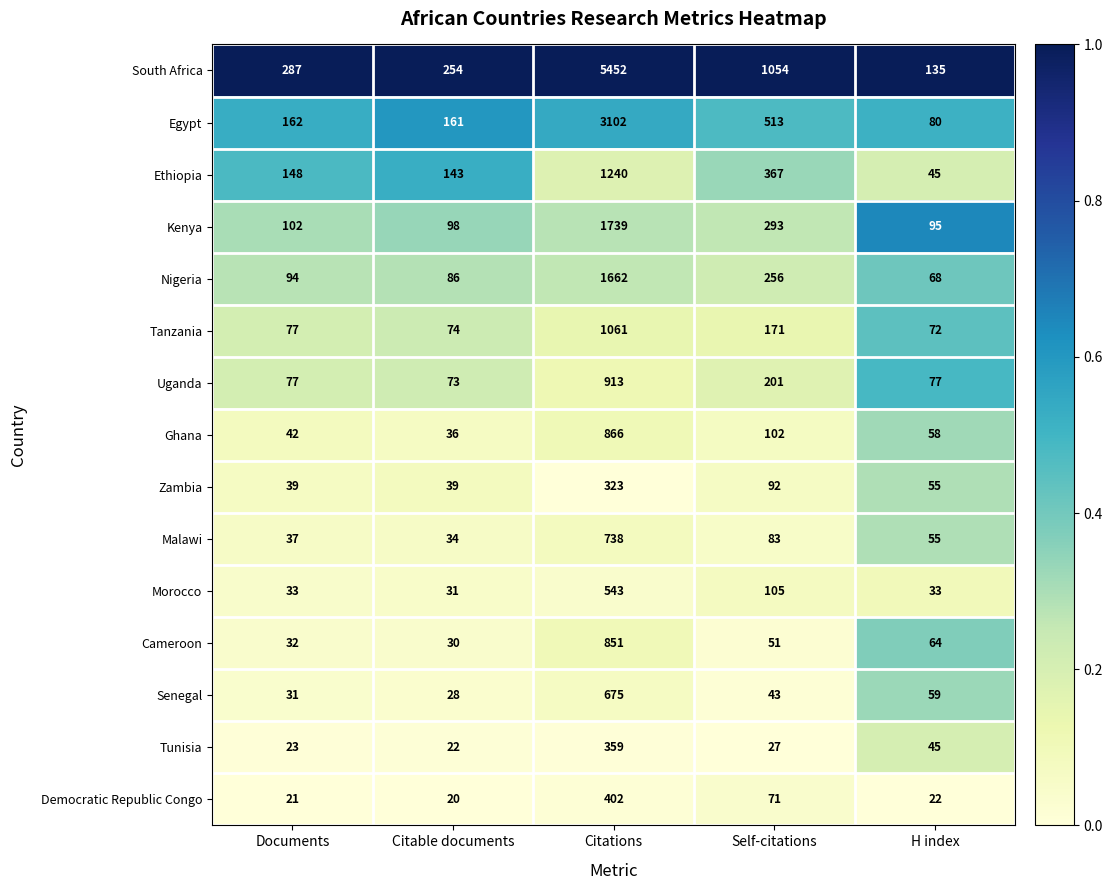

What is the sum of all Cameroon values?

1028